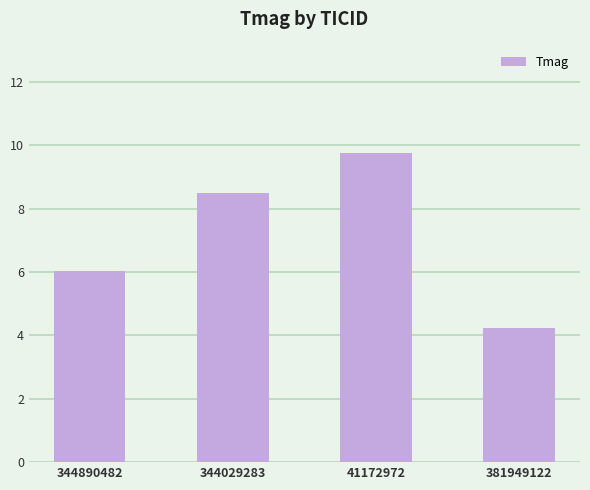

Which has a higher value, 344029283 or 344890482?

344029283